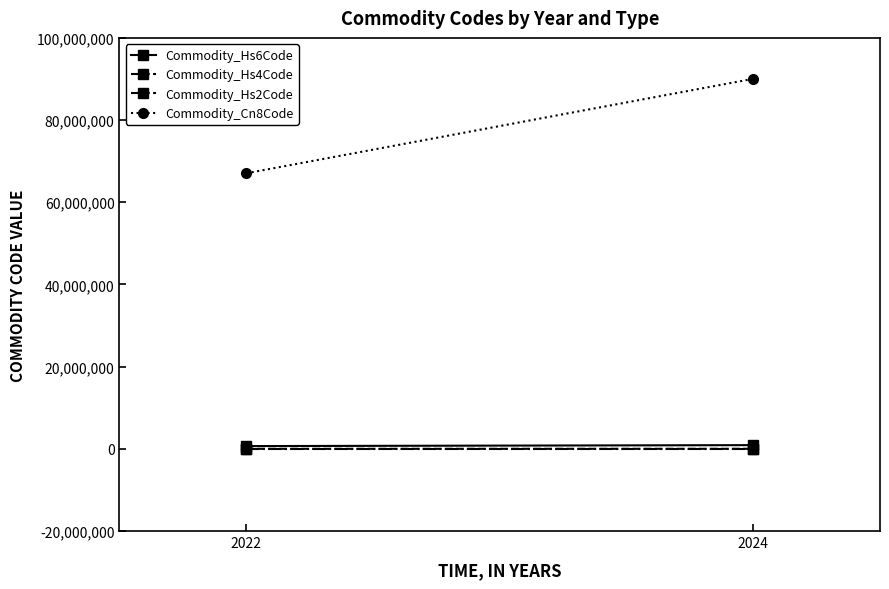

Reading left to right, list all the values displayed in this chart.

Commodity_Hs6Code: 670490.0	900445.0
Commodity_Hs4Code: 6704.0	9004.0
Commodity_Hs2Code: 67.0	90.0
Commodity_Cn8Code: 67049000.0	90044541.5